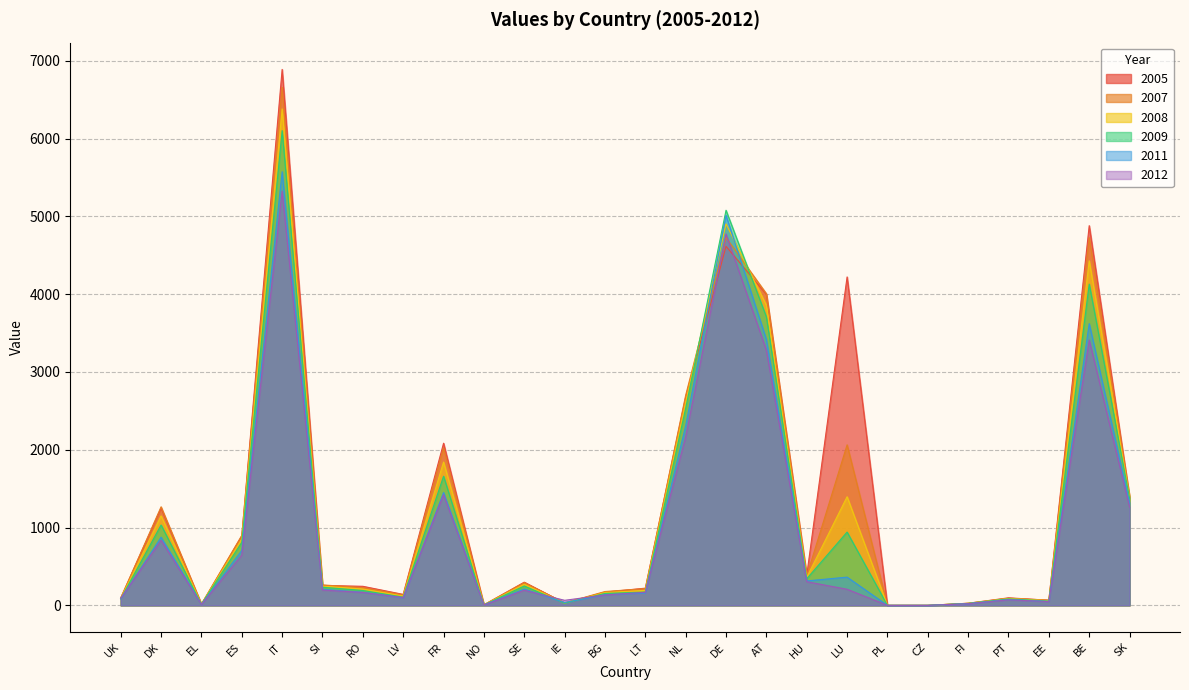

Between SI and IT, which is larger?

IT